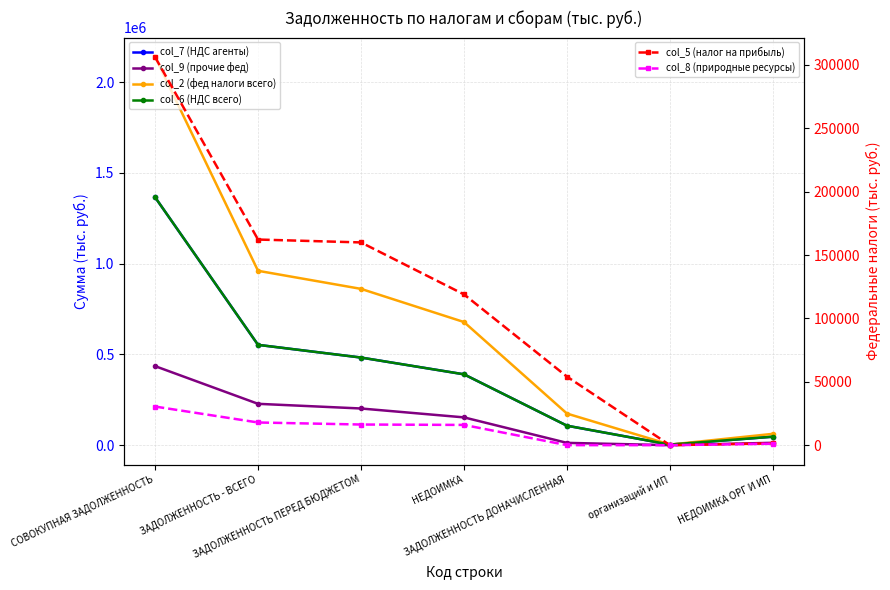

At which label is col_7 (НДС агенты) closest to 684828?

ЗАДОЛЖЕННОСТЬ - ВСЕГО